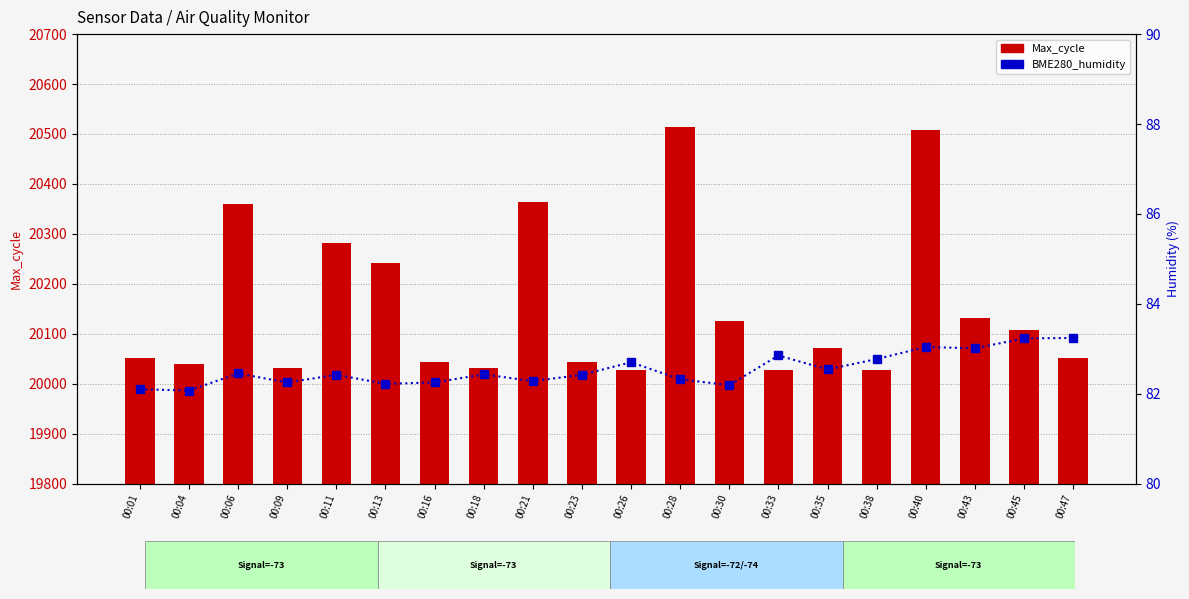

Which category has the lowest value in the BME280_humidity series?

00:04